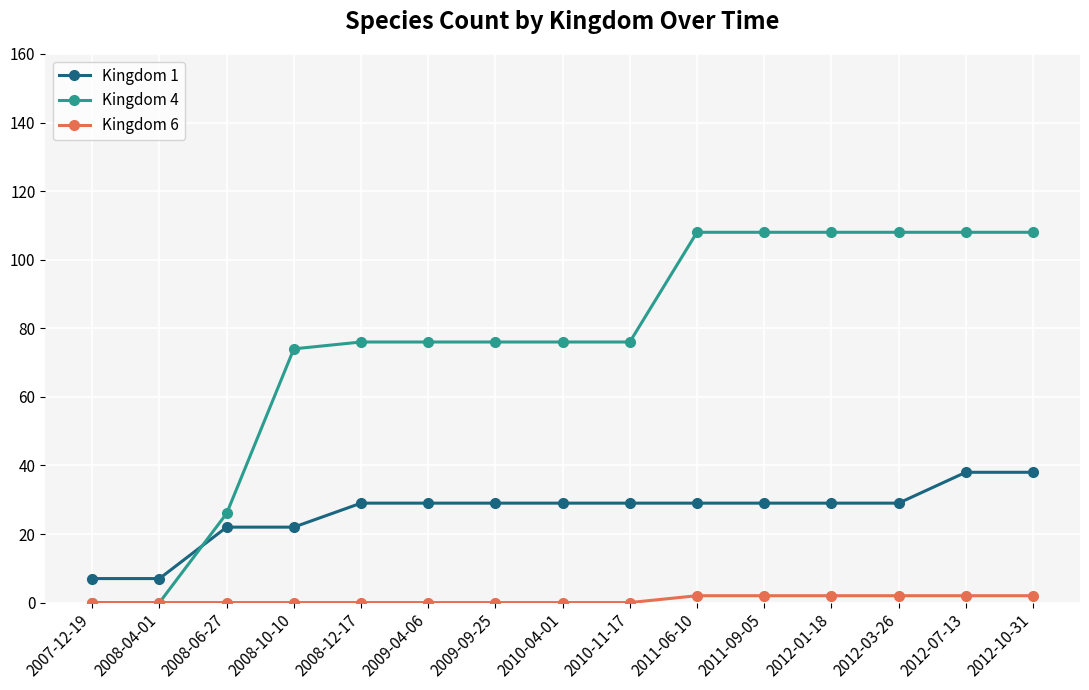

At how many categories does at least one series exceed 33?

12